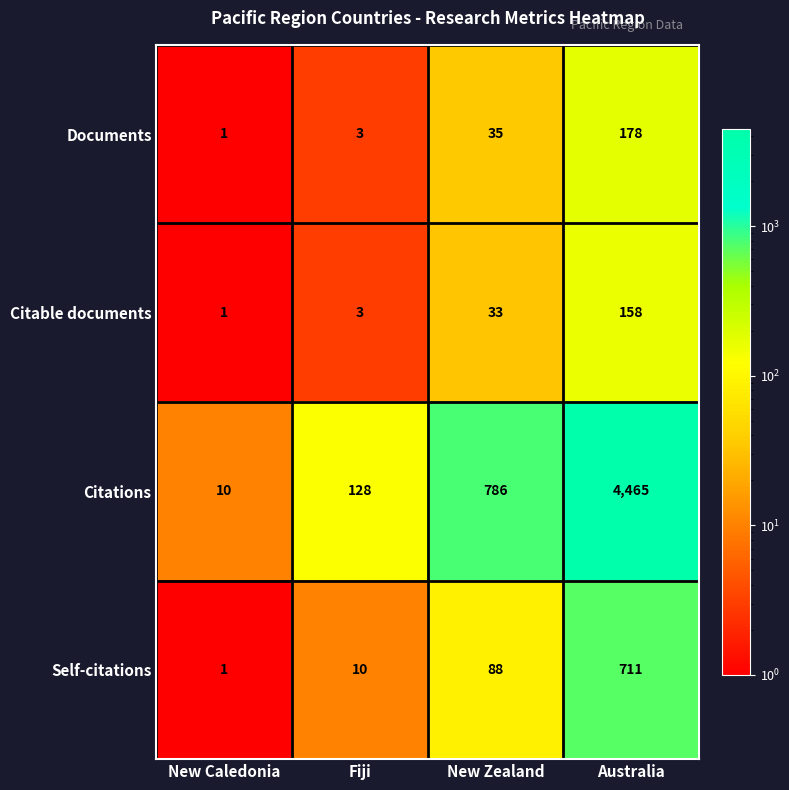

Reading right to left, extract all data points from this chart.

Documents: 178	35	3	1
Citable documents: 158	33	3	1
Citations: 4465	786	128	10
Self-citations: 711	88	10	1